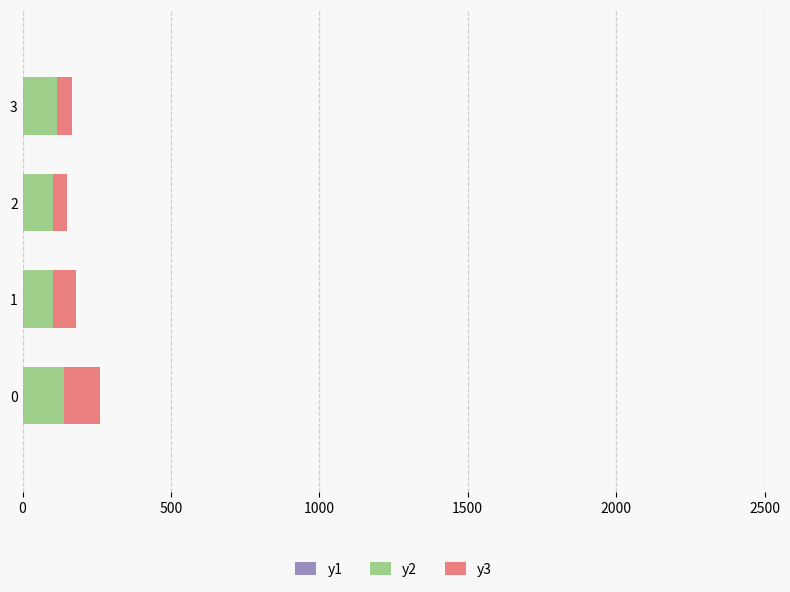

Is it true that y2 equals 139.0 at 0?

True